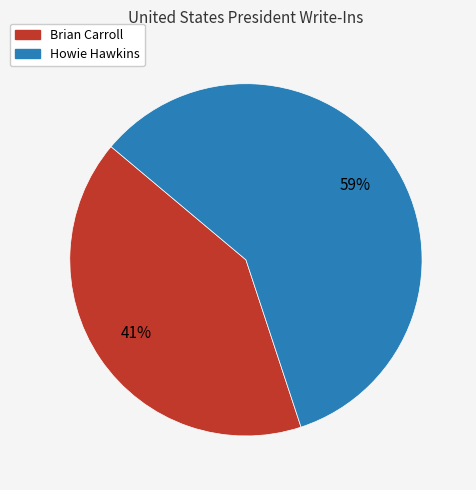

Which category has the smallest portion of the pie?

Brian Carroll